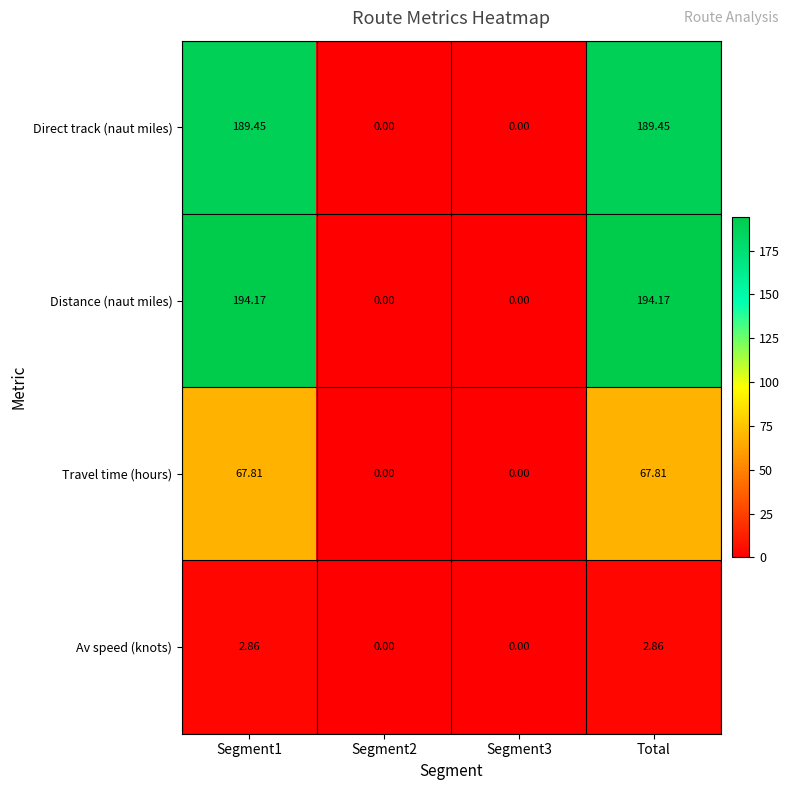

Which series has the widest spread of values?

Distance (naut miles)